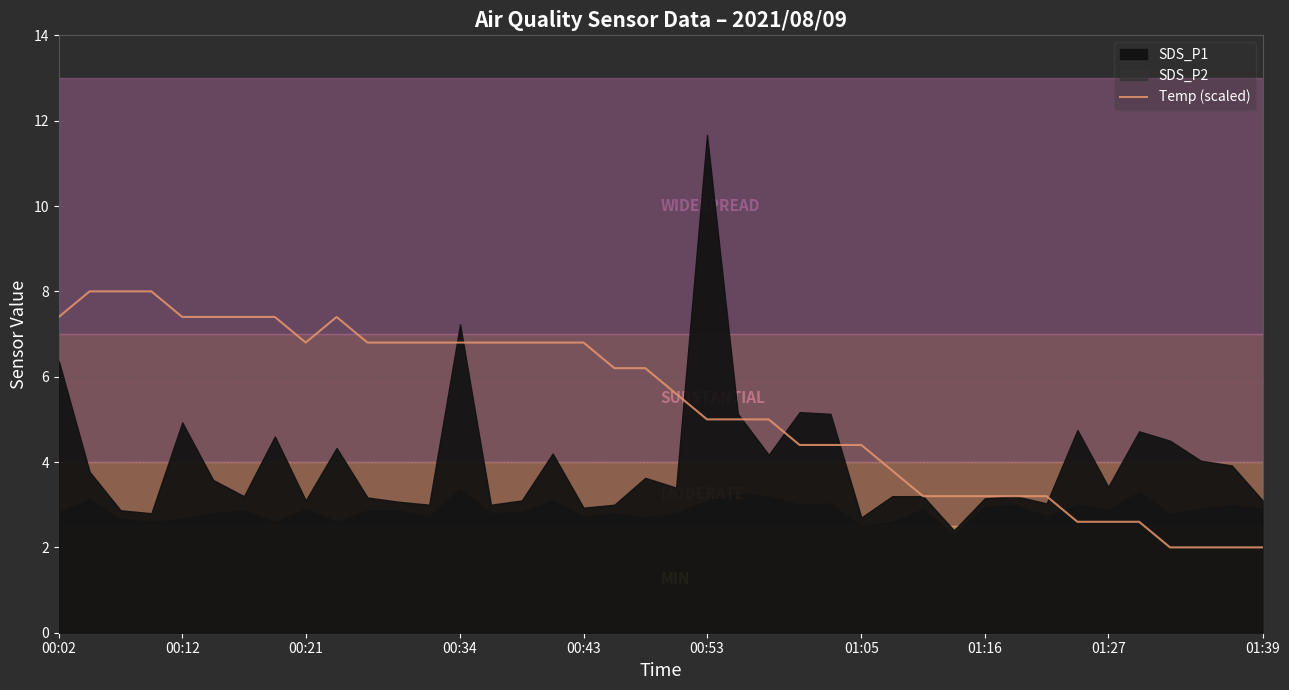

True or false: Temp (scaled) has a value of 4.7 at 01:27.

False